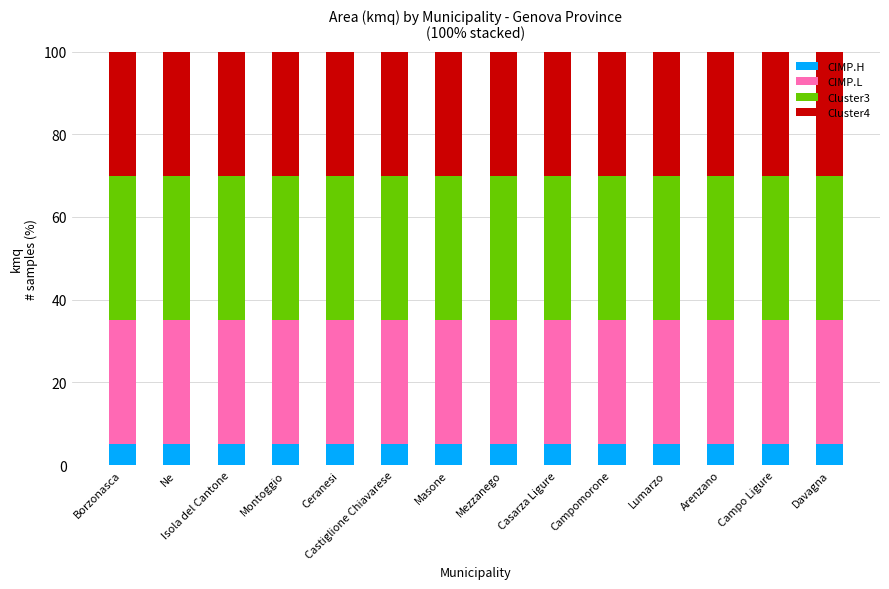

True or false: CIMP.H has a value of 5 at Masone.

True